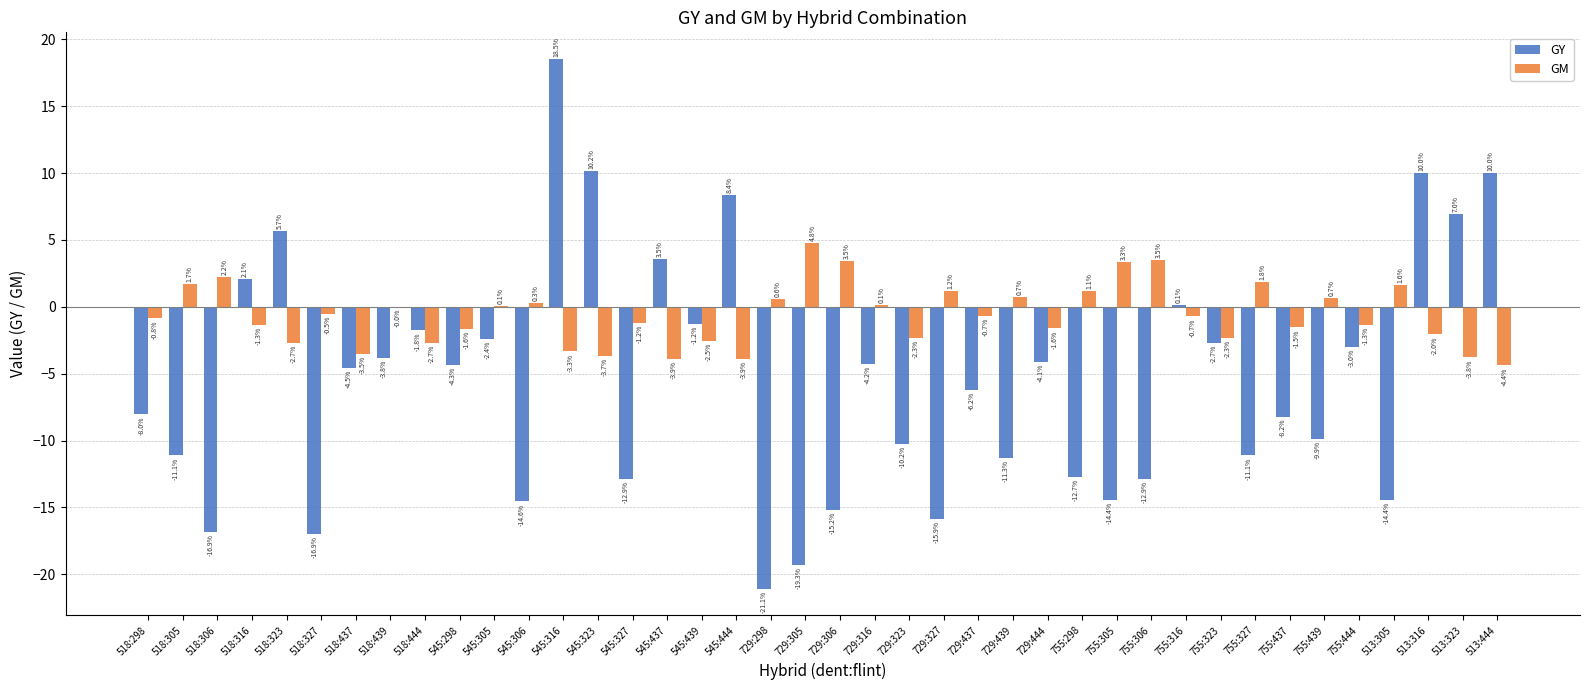

Where does the GM series first go above 0?

518:305